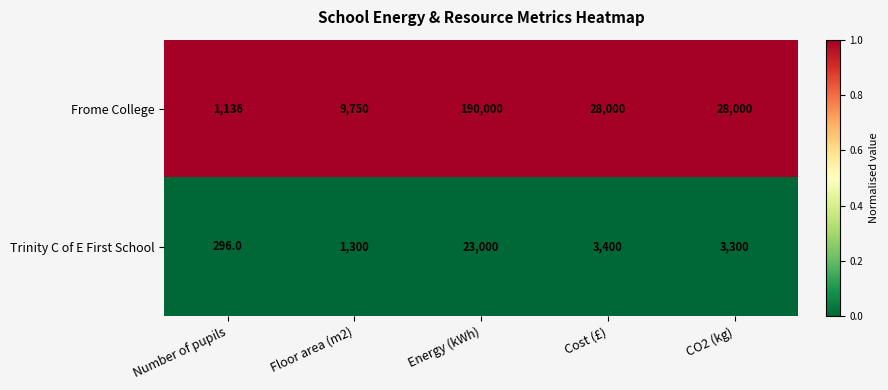

Is it true that Trinity C of E First School equals 296 at Number of pupils?

True